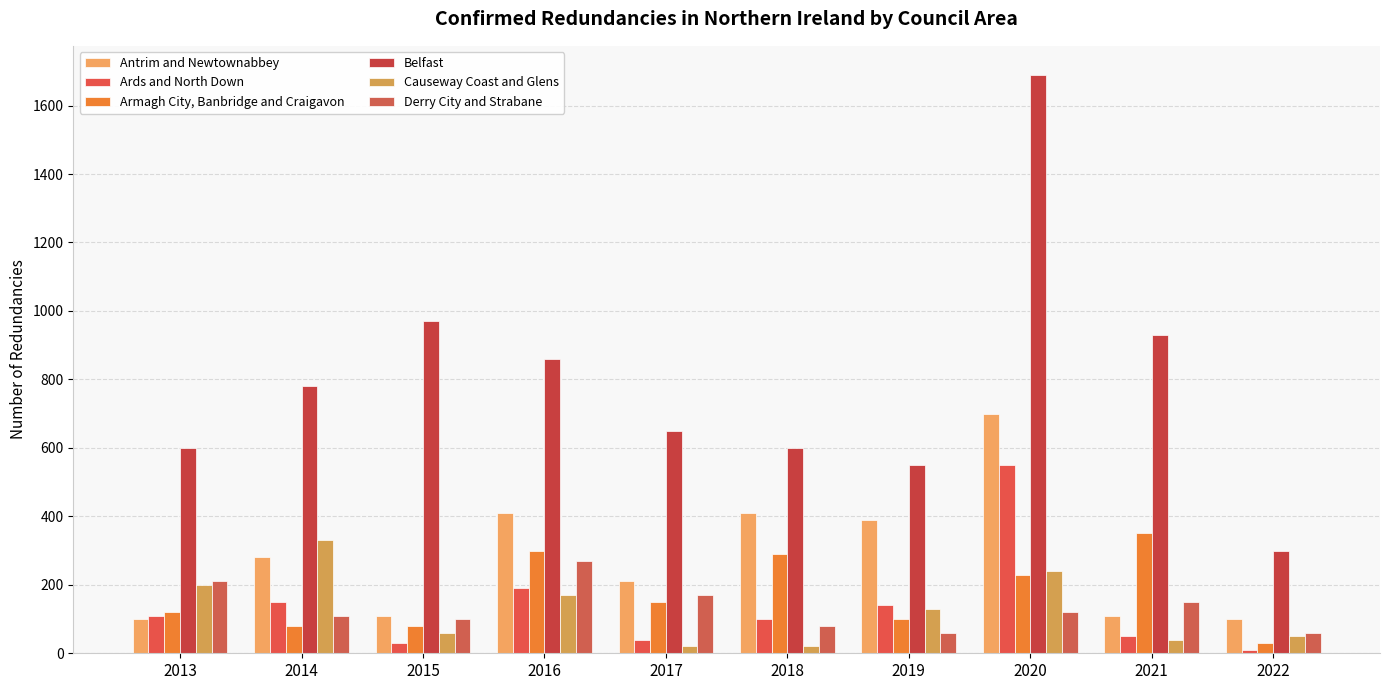

Reading left to right, extract all data points from this chart.

Antrim and Newtownabbey: 2013=100	2014=280	2015=110	2016=410	2017=210	2018=410	2019=390	2020=700	2021=110	2022=100
Ards and North Down: 2013=110	2014=150	2015=30	2016=190	2017=40	2018=100	2019=140	2020=550	2021=50	2022=10
Armagh City, Banbridge and Craigavon: 2013=120	2014=80	2015=80	2016=300	2017=150	2018=290	2019=100	2020=230	2021=350	2022=30
Belfast: 2013=600	2014=780	2015=970	2016=860	2017=650	2018=600	2019=550	2020=1690	2021=930	2022=300
Causeway Coast and Glens: 2013=200	2014=330	2015=60	2016=170	2017=20	2018=20	2019=130	2020=240	2021=40	2022=50
Derry City and Strabane: 2013=210	2014=110	2015=100	2016=270	2017=170	2018=80	2019=60	2020=120	2021=150	2022=60